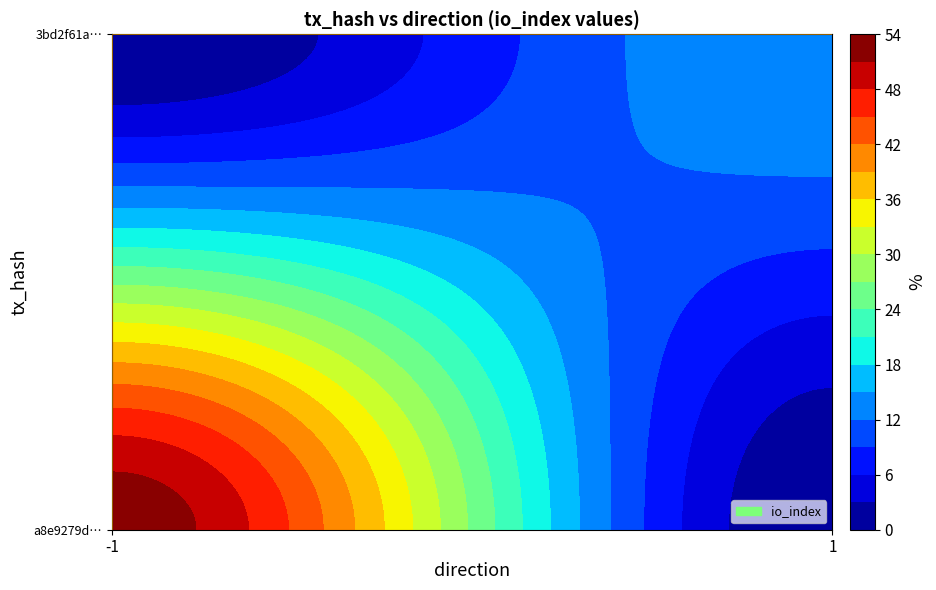

Reading right to left, transcribe all the data shown in this chart.

a8e9279d4f53323b5419856bfe691e390592a09: 53	-1
3bd2f61afa4e05c5a1d6295895ea400bb83c8c1: 15	1